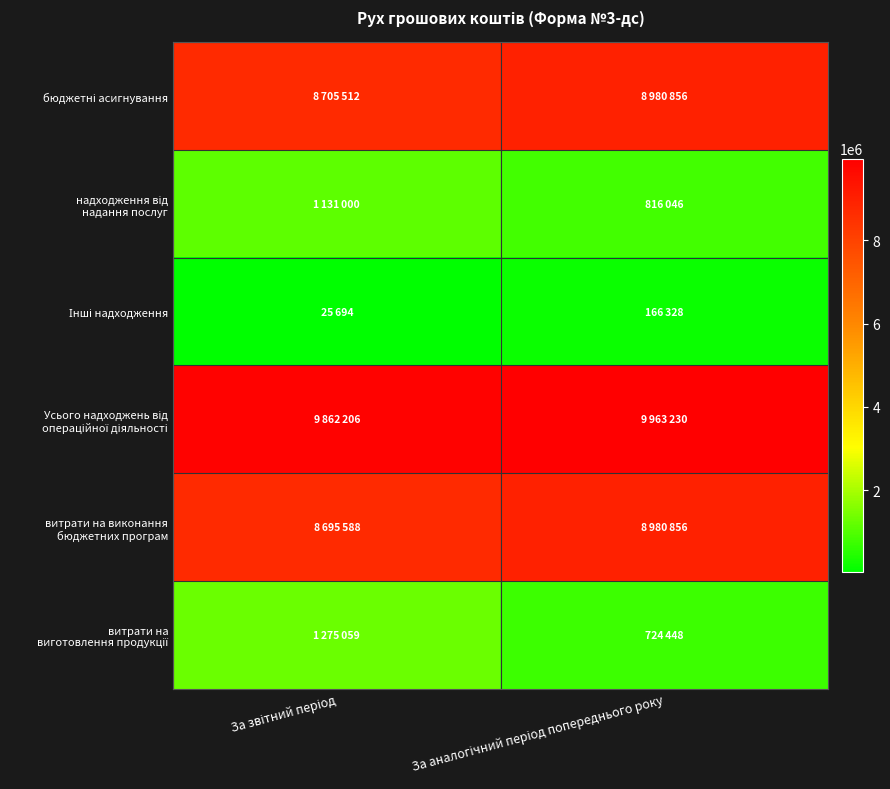

At how many categories does at least one series exceed 45200?

2